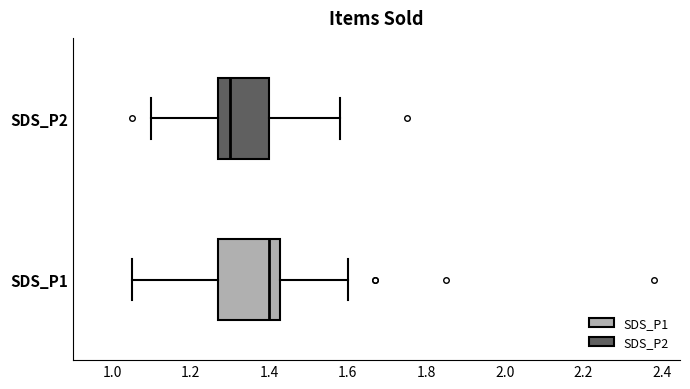

Comparing the boxes themselves (not the whiskers), which one is the widest?

SDS_P1